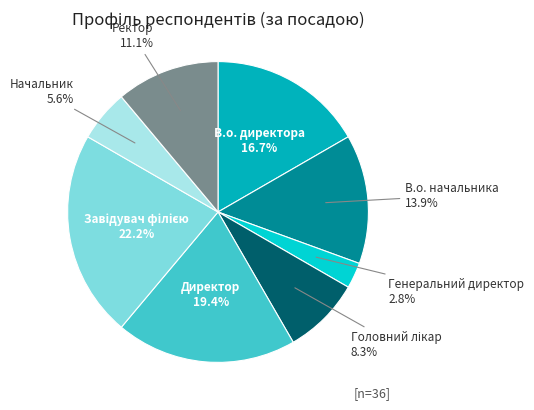

To the nearest percent, what is the average slice percentage?

12%